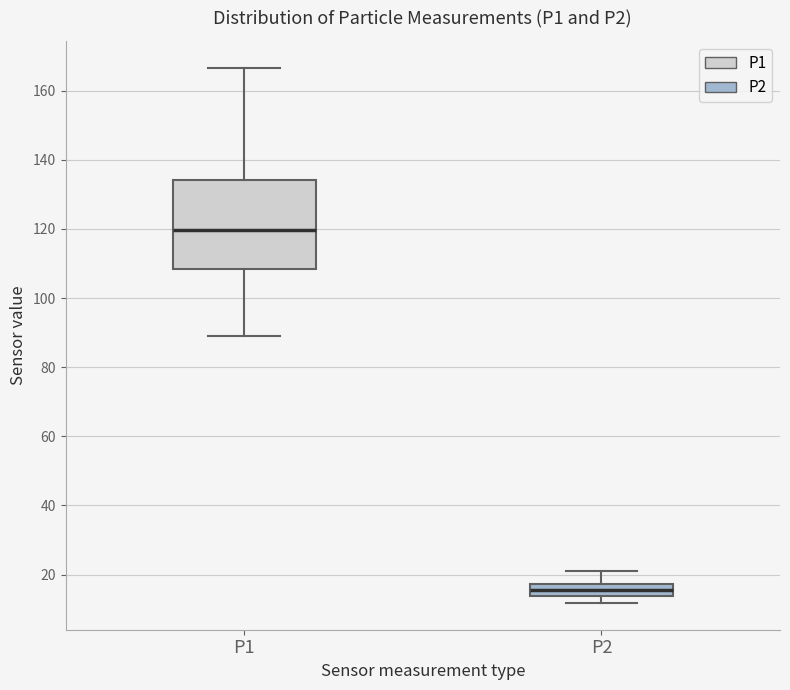

Where does the upper whisker of the box for P2 end on the y-axis? The values are not printed on the chart, so give them approximately, as read against the axis.

20